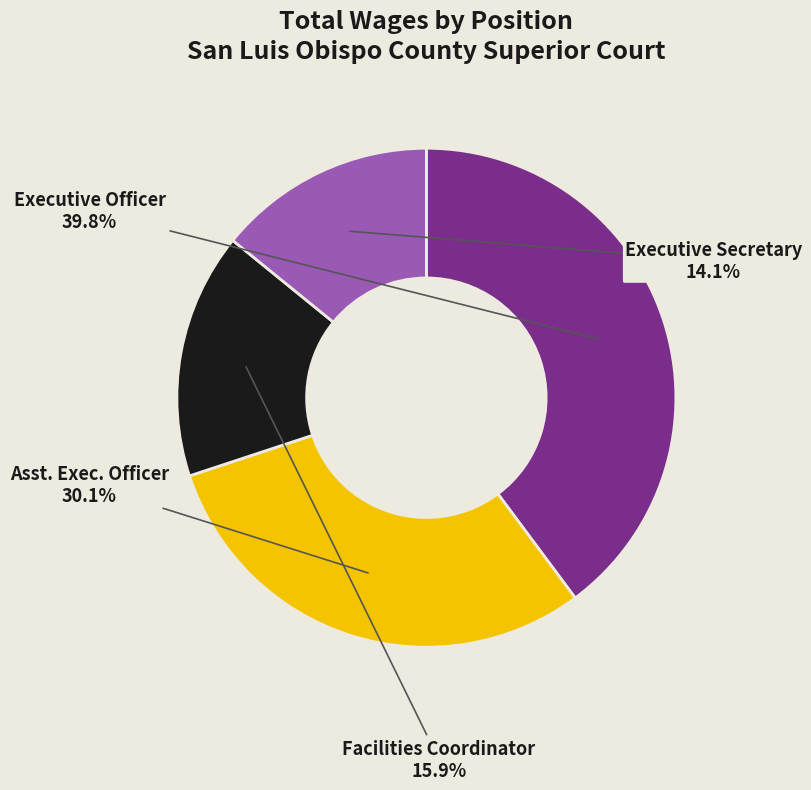

Is there a majority slice in this chart?

No